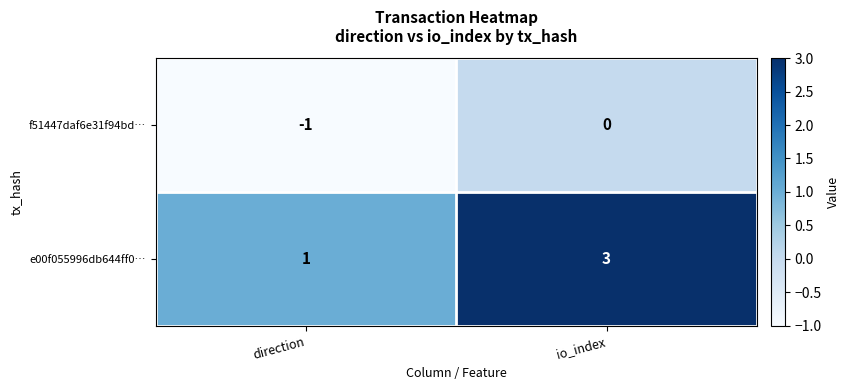

What is the sum of all e00f055996db644ff0… values?

4